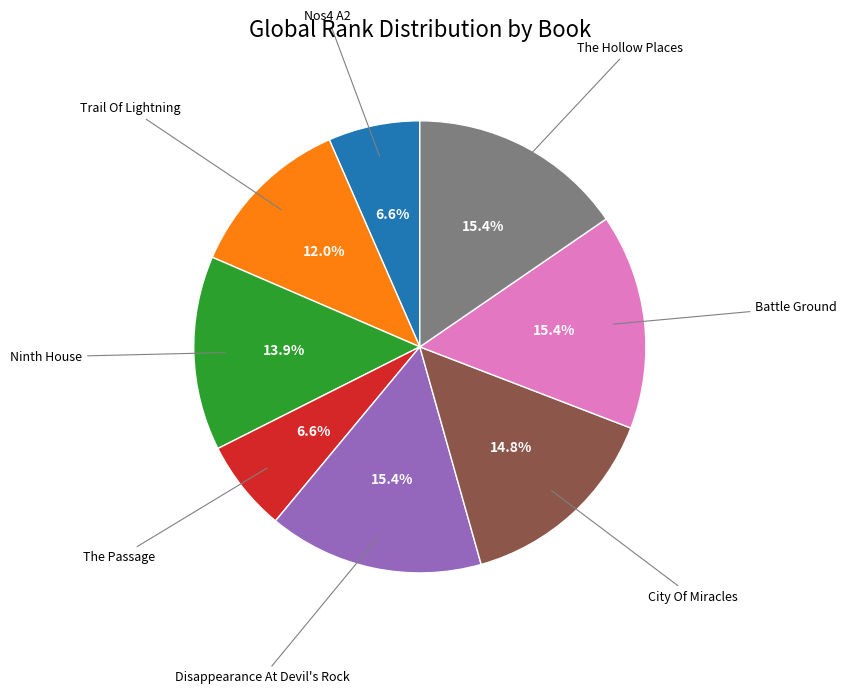

To the nearest percent, what is the difference between the largest and smallest slice percentages?

9%